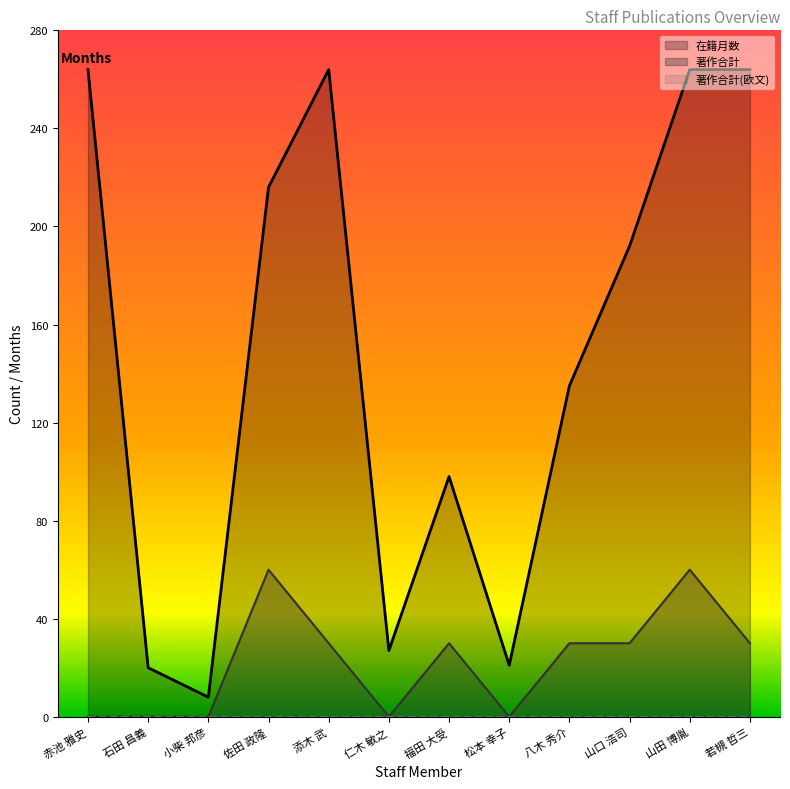

Between 福田 大受 and 山口 浩司, which series saw the biggest shift?

在籍月数